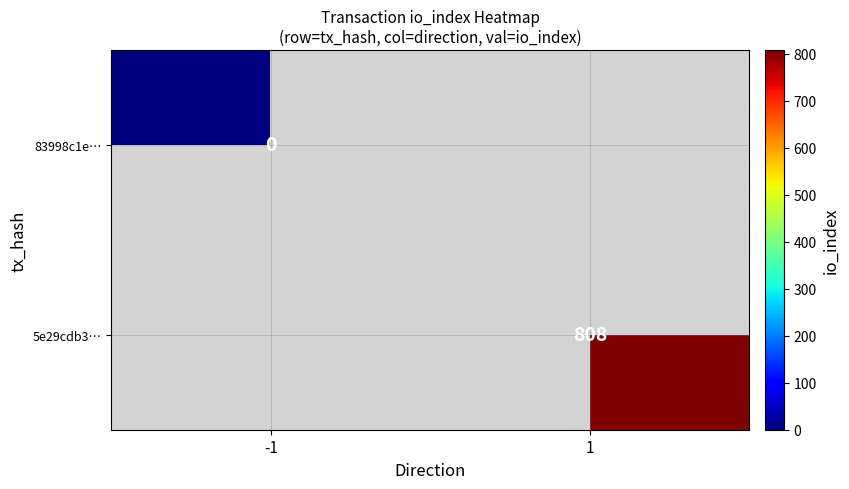

True or false: 5e29cdb3… has a value of 808 at 1.

True